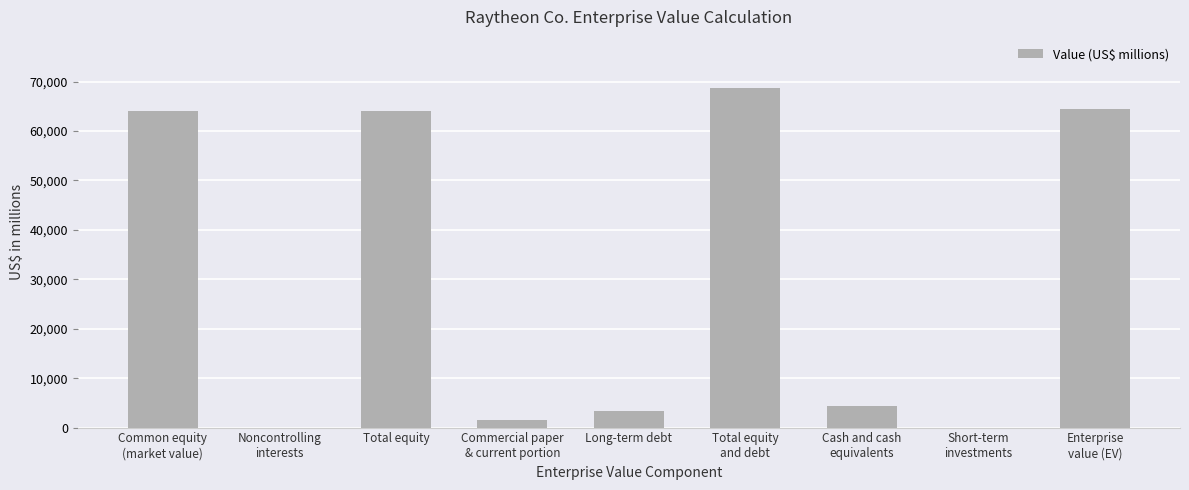

What is the sum of all values?

270180